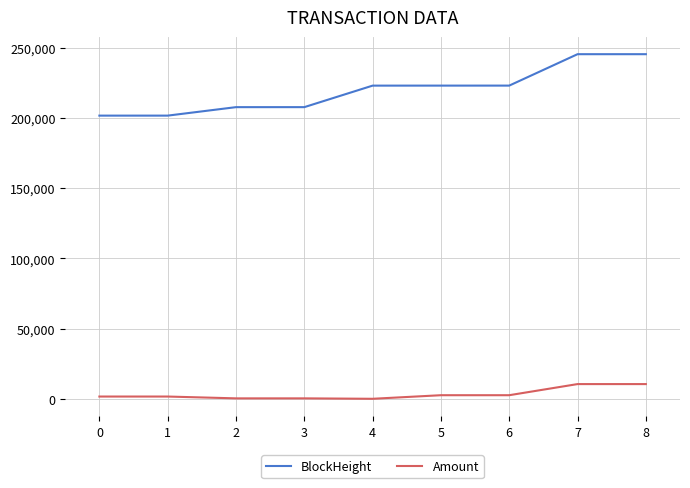

List the series in order of their peak value, highest first.

BlockHeight, Amount